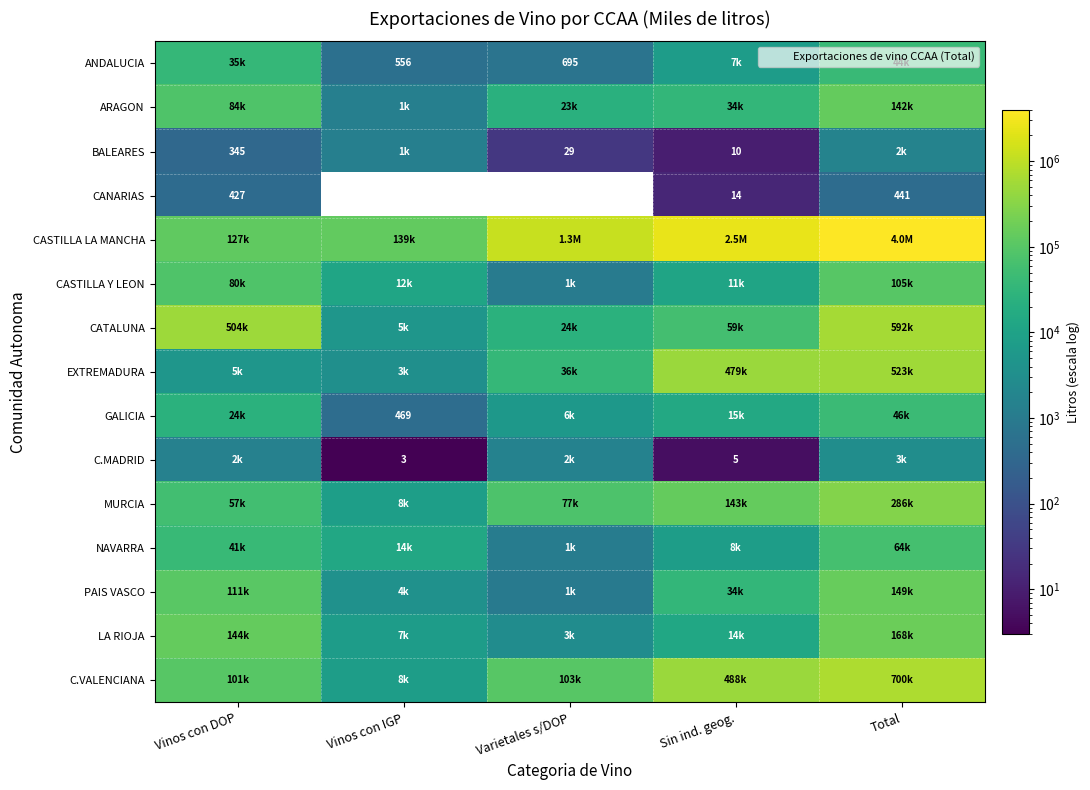

Which has a higher value, Sin ind. geog. or Vinos con IGP?

Sin ind. geog.